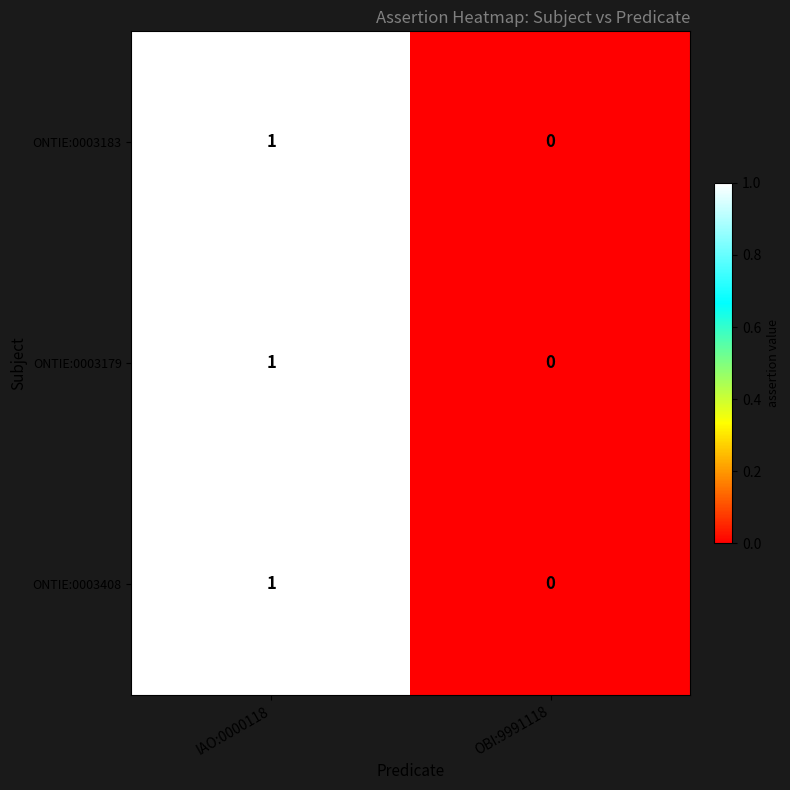

At which category does the chart reach its minimum across all series?

OBI:9991118